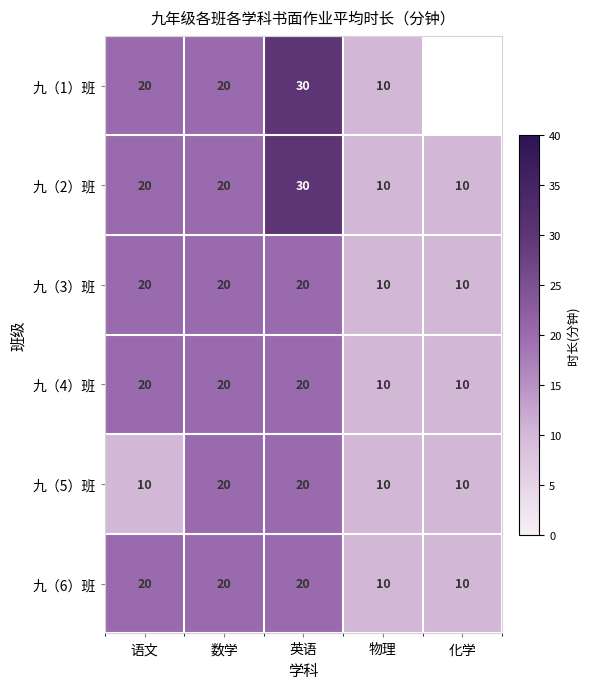

Is it true that 九（4）班 equals 29 at 数学?

False